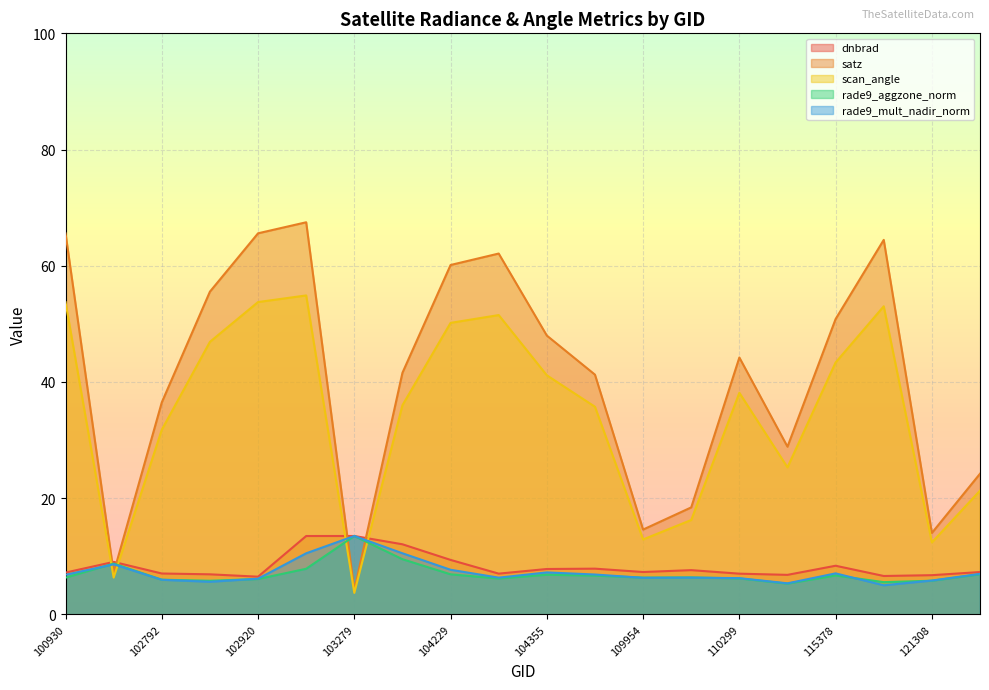

Rank the categories by dnbrad value from lowest to highest.

102920, 115500, 121308, 115265, 102912, 110299, 104236, 102792, 100930, 122178, 109954, 110127, 104355, 109780, 115378, 102671, 104229, 103761, 103032, 103279